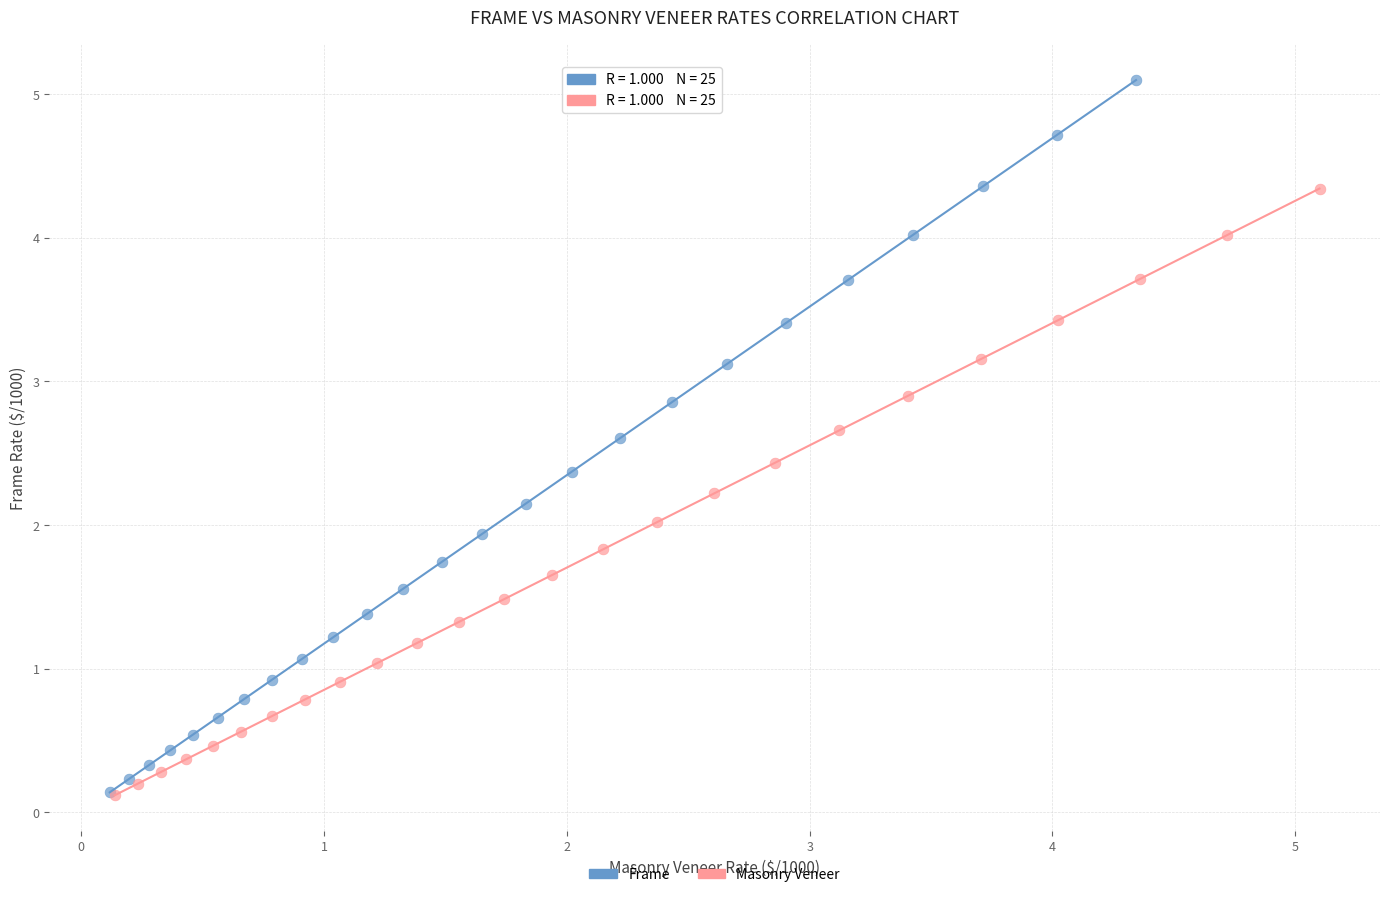

Which series contains the highest Y value?

Frame